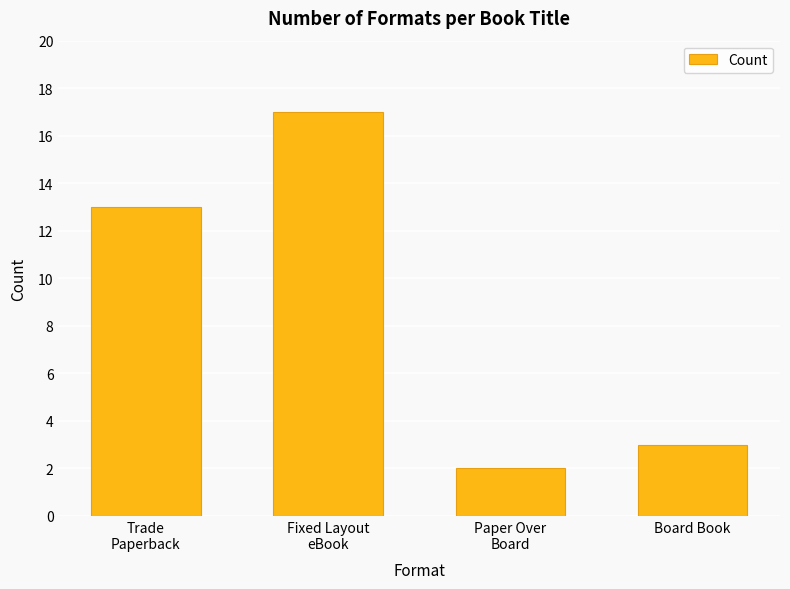

How many values are below 13?

2